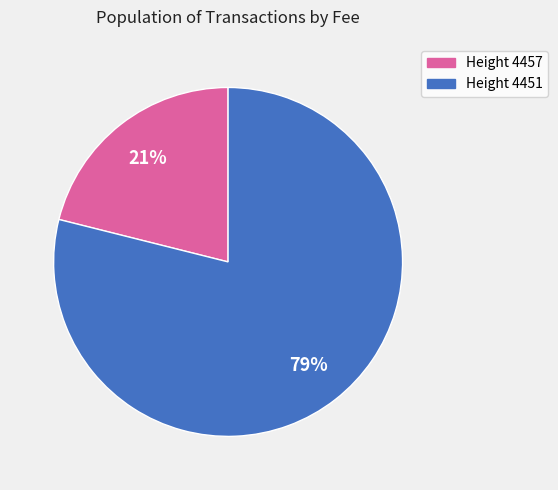

True or false: Height 4457 accounts for 11% of the total.

False